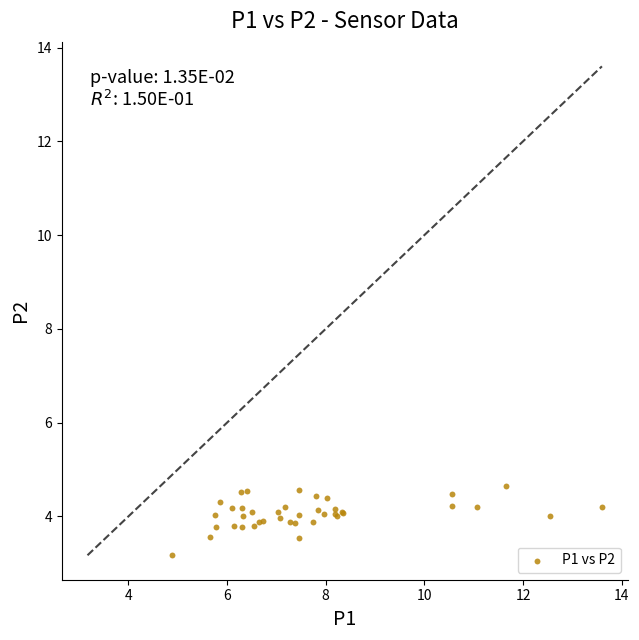

What Y value in the scatter plot is closest to 3?

3.2